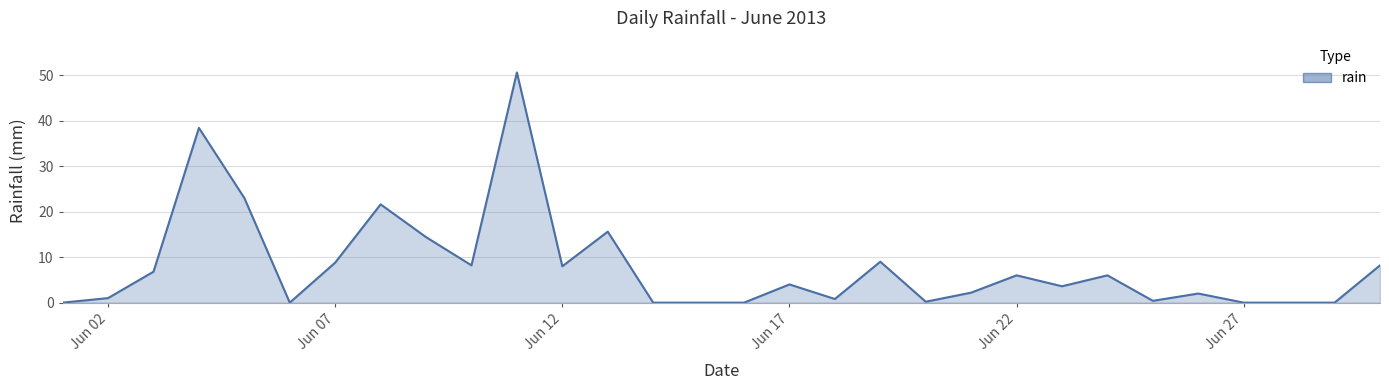

What is the maximum value shown in the chart?

50.6